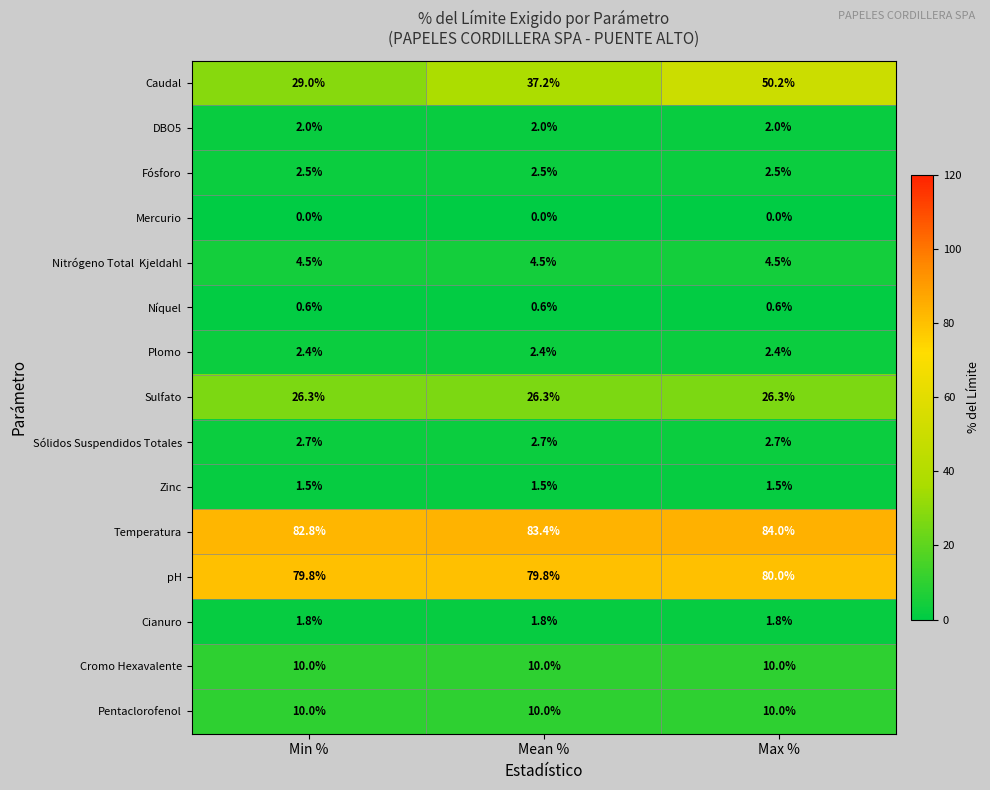

True or false: Cromo Hexavalente has a value of 17.5 at Mean %.

False